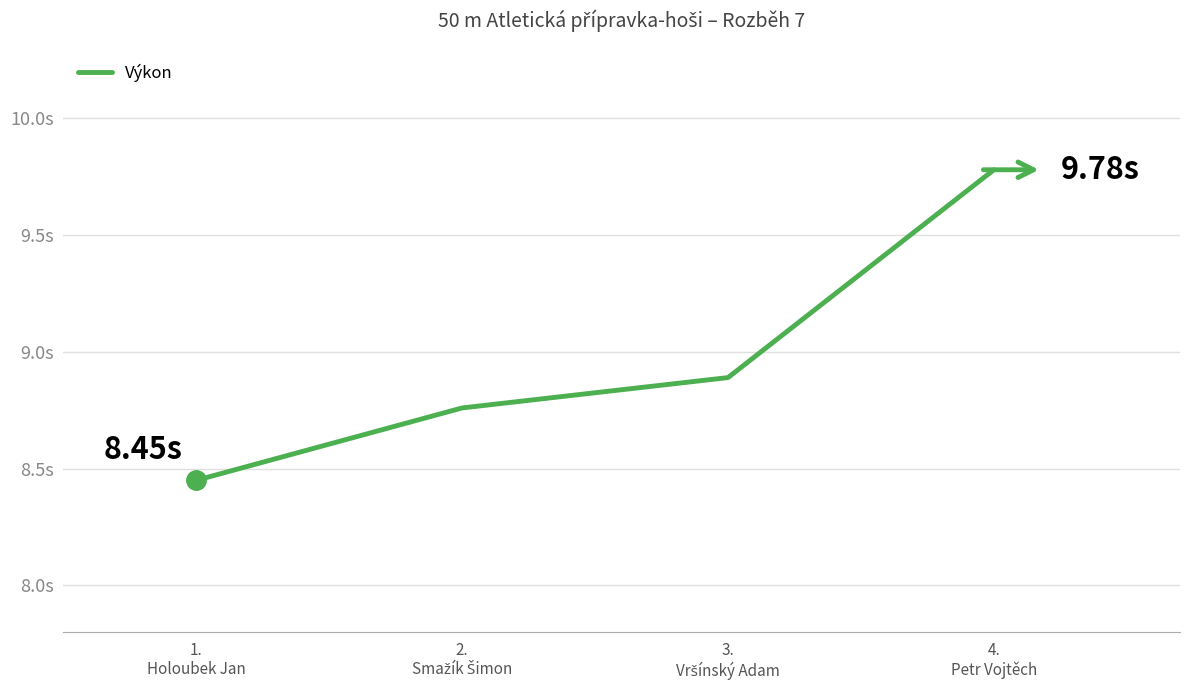

What is the label of the 1st point from the right?

4.
Petr Vojtěch